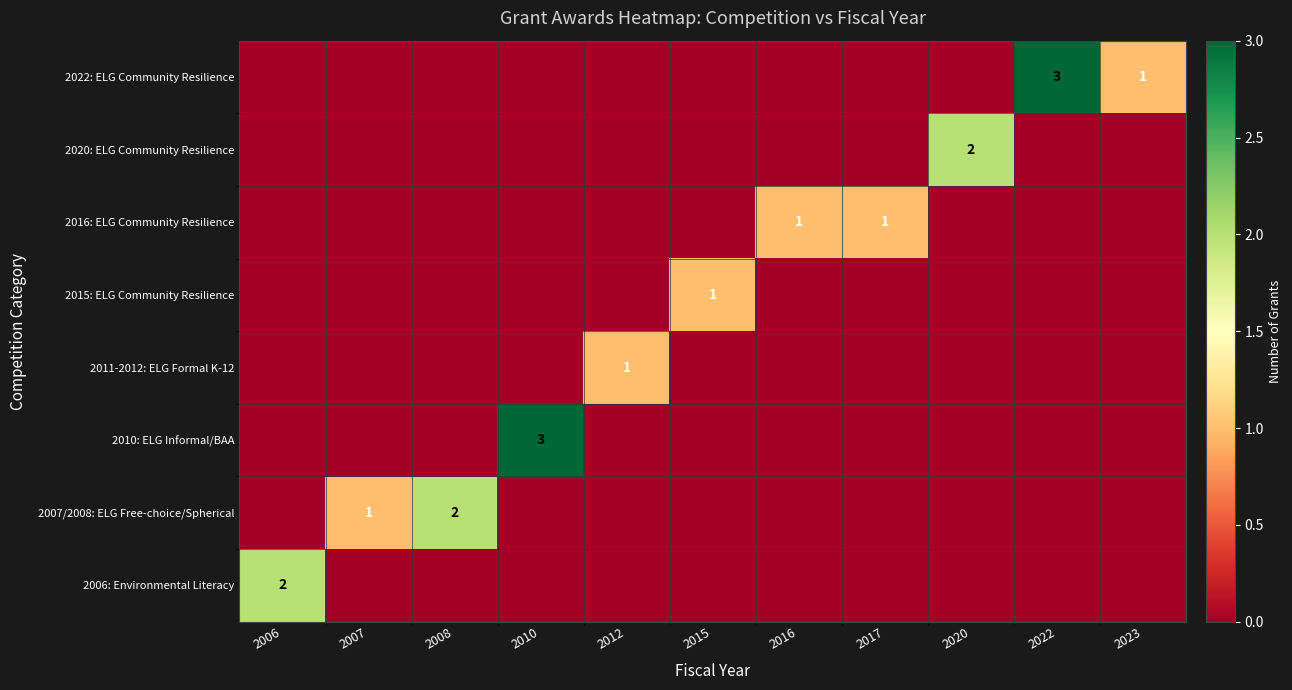

Is the value of 2022: ELG Community Resilience at 2022 greater than the value of 2010: ELG Informal/BAA at 2016?

Yes